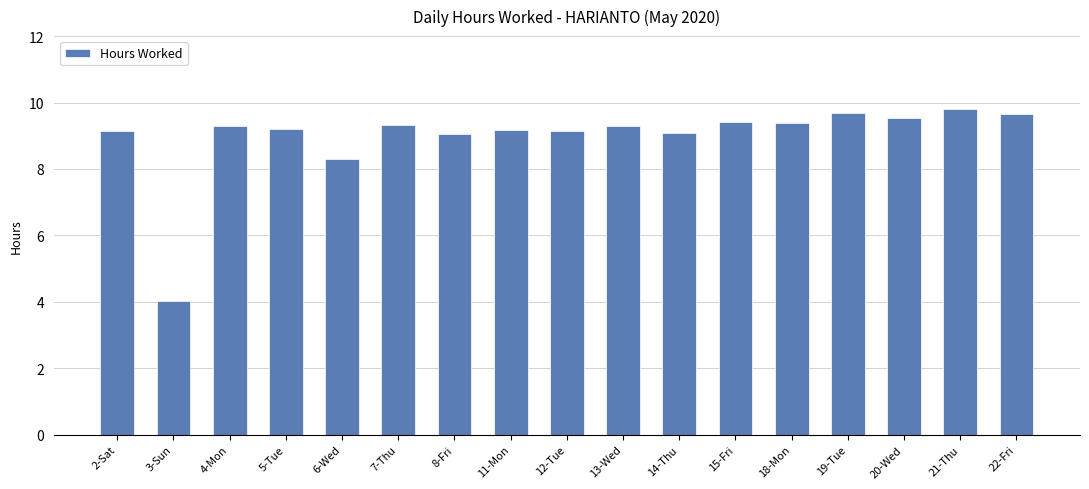

At which label is the value closest to 6?

3-Sun